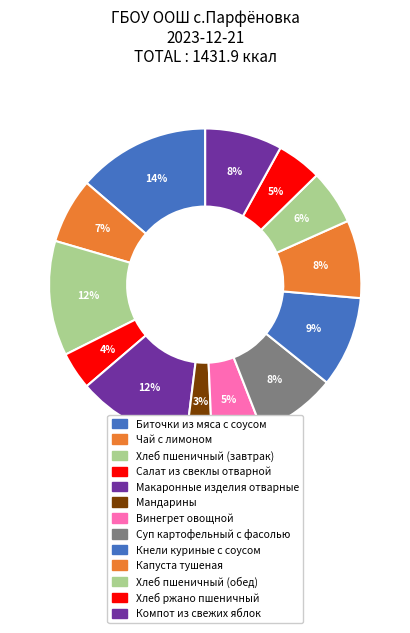

To the nearest percent, what portion does Хлеб пшеничный (обед) represent?

6%